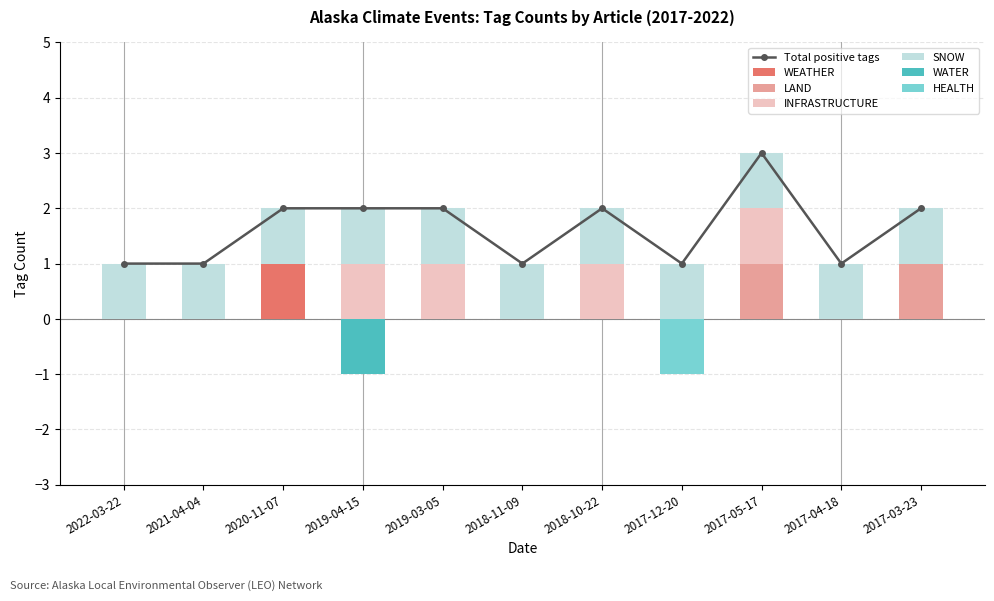

The value of WEATHER at 2018-11-09 is -1. True or false?

False